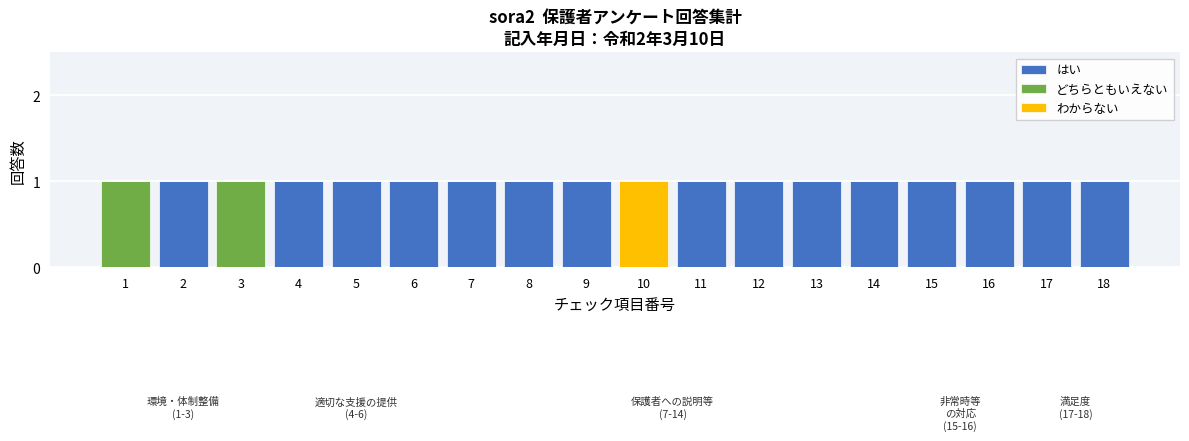

What is the sum of all はい values?

15